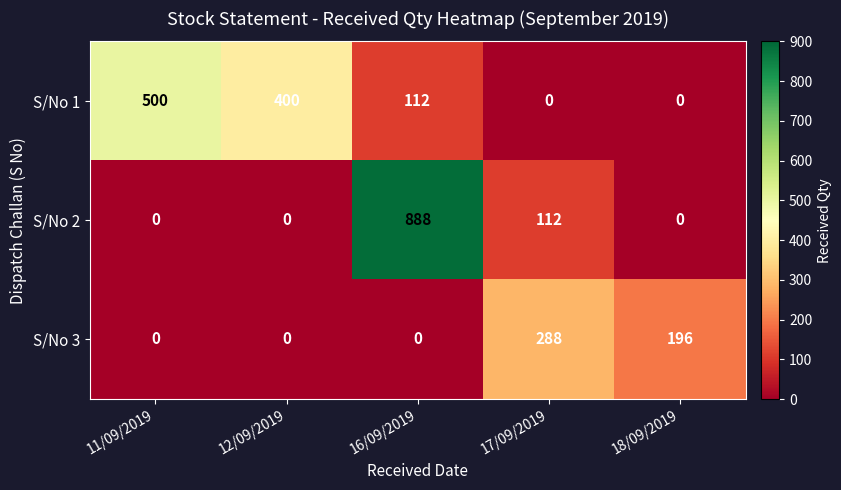

At how many categories does at least one series exceed 658?

1